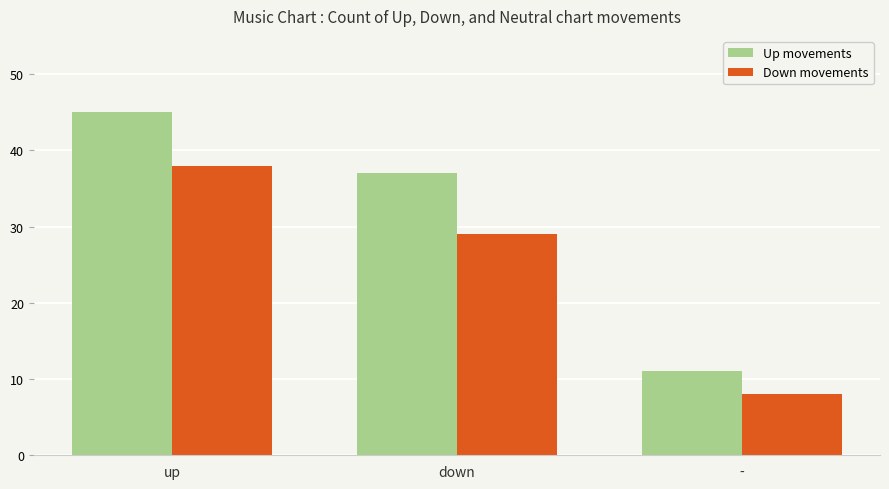

Between down and -, which series saw the biggest shift?

Up movements